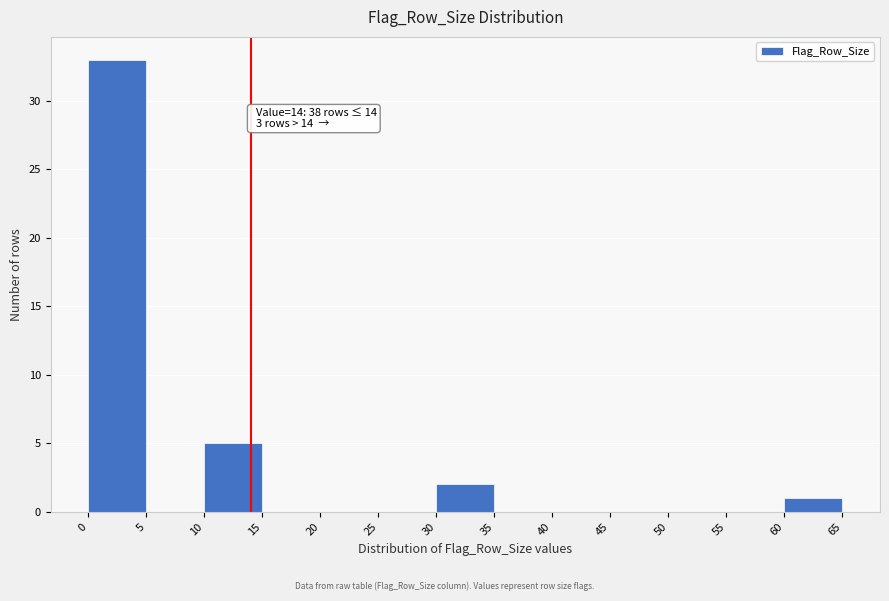

Over which range of the x-axis is the bar tallest?

0 to 5